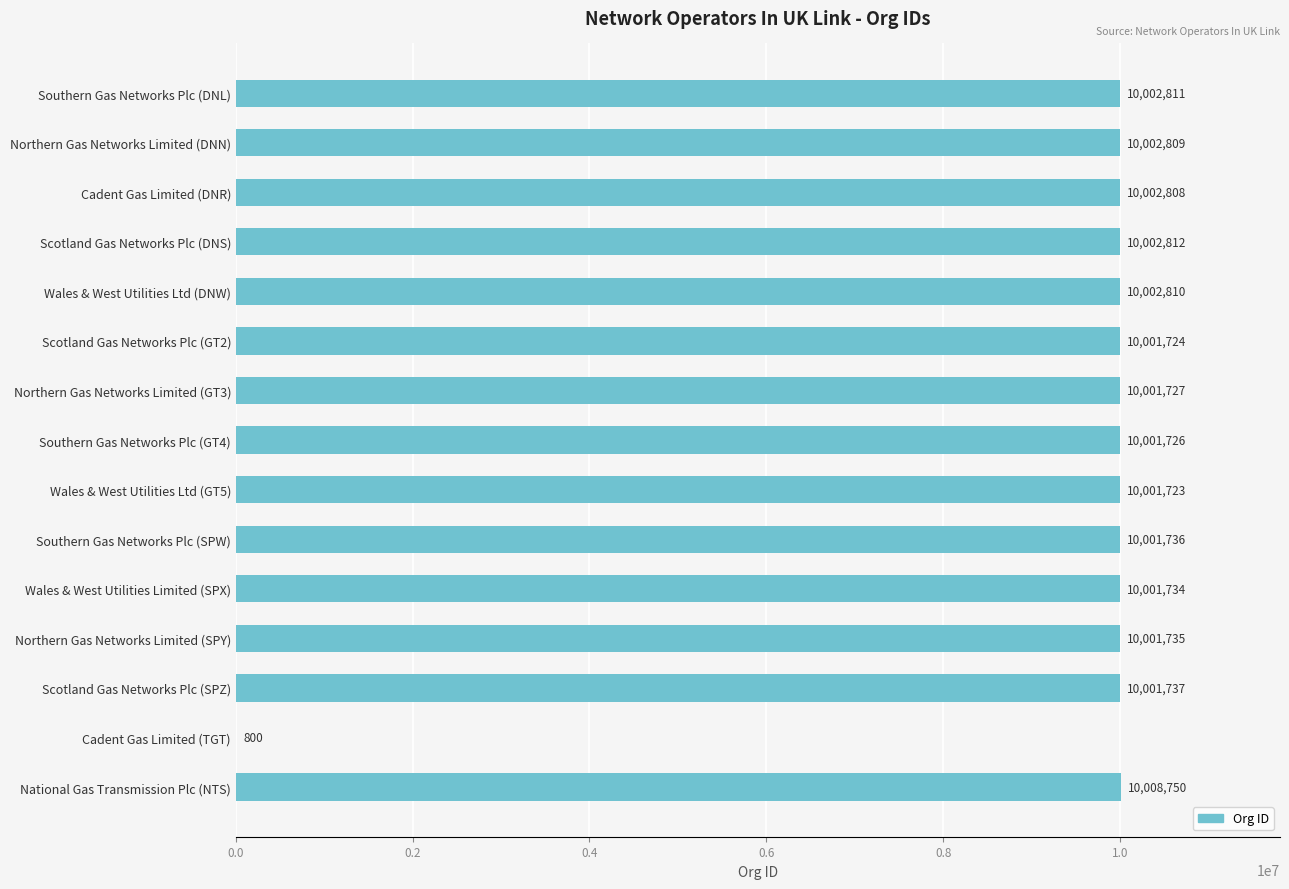

Are the bars horizontal?

Yes